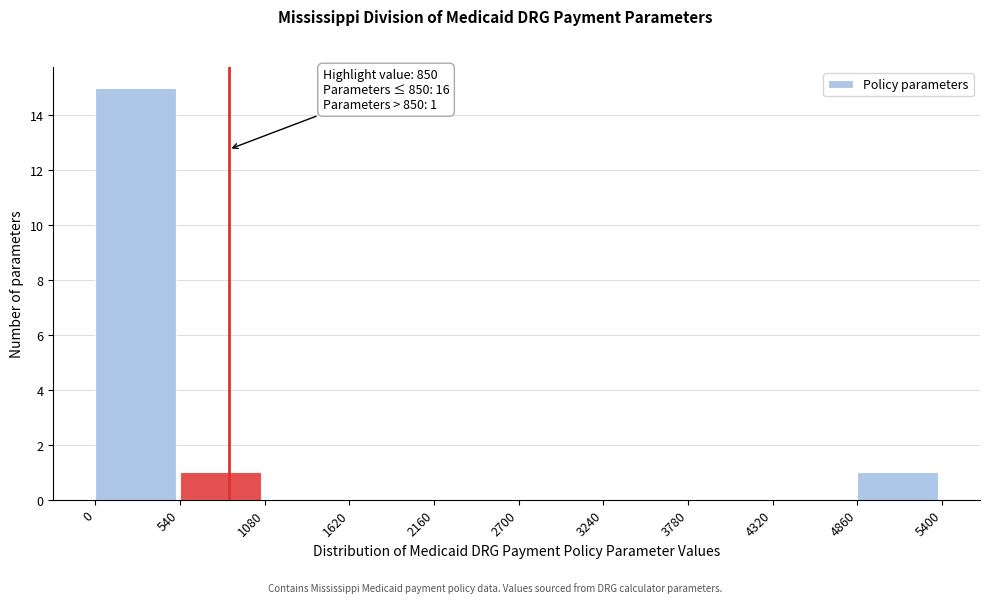

Which range on the x-axis has the tallest bar?

0 to 540